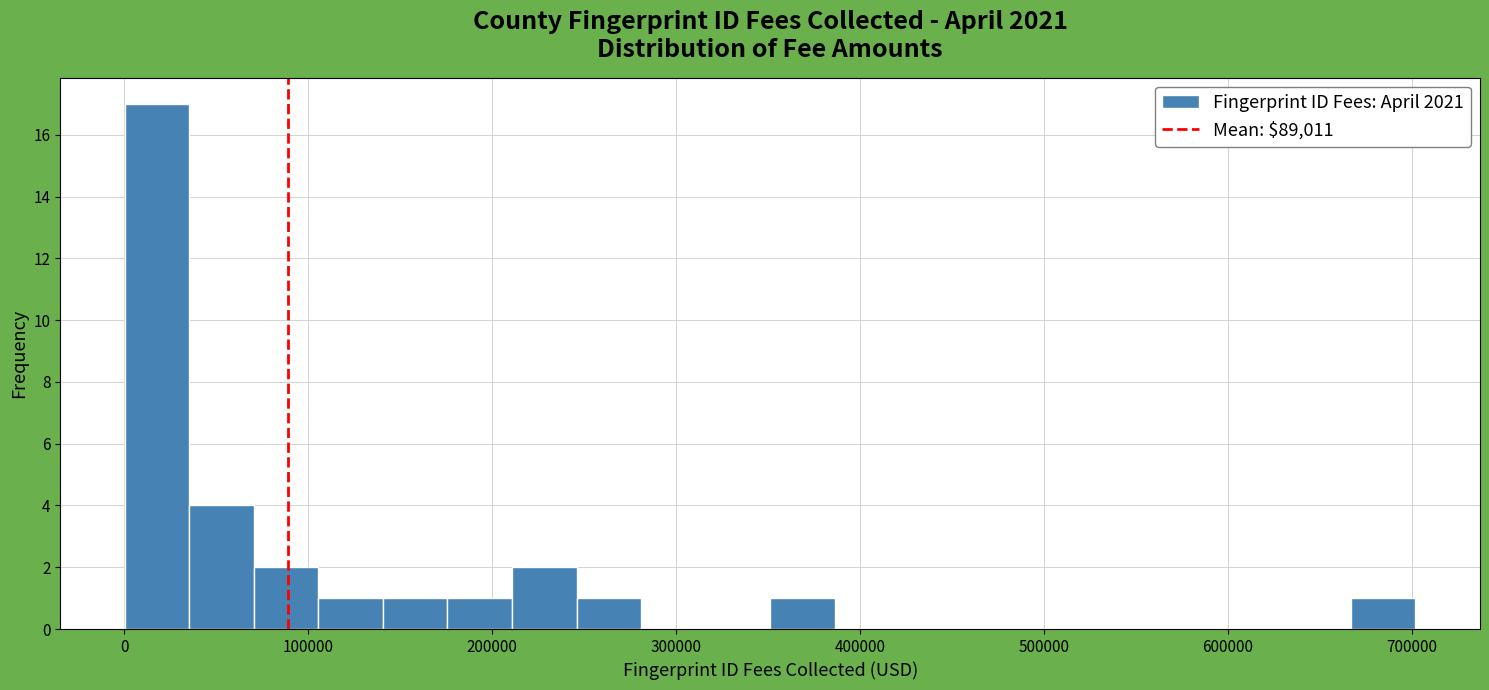

Read against the x-axis, roughly where is the centre of the tallest bar?

20000